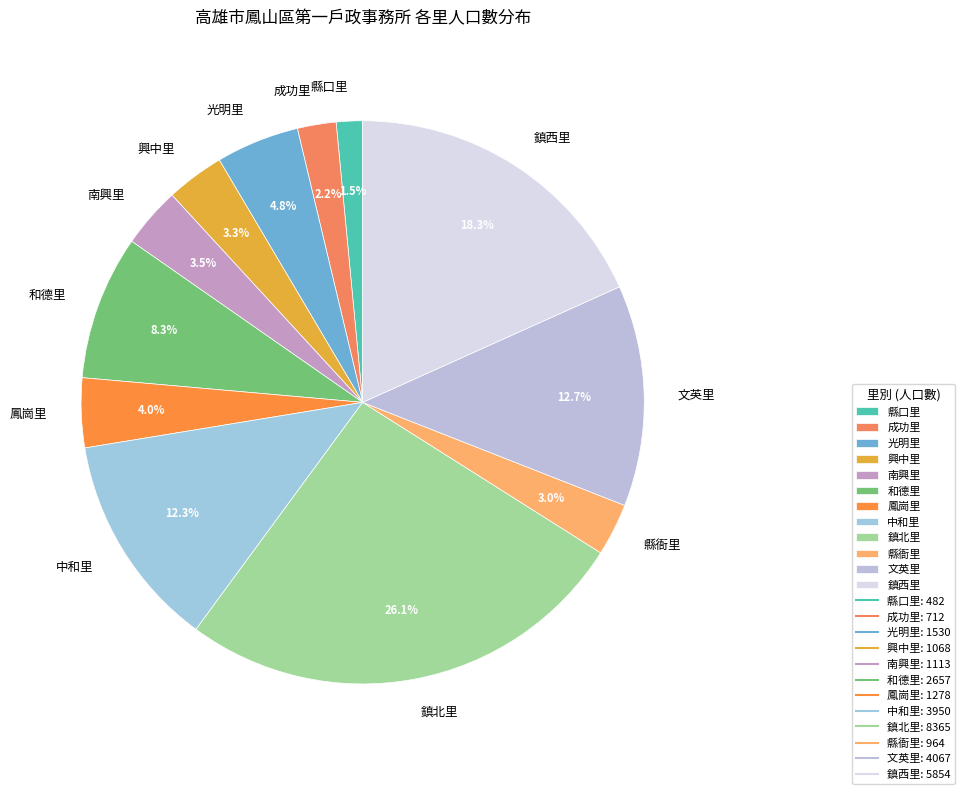

Does 縣衙里 represent more than half of the total?

No